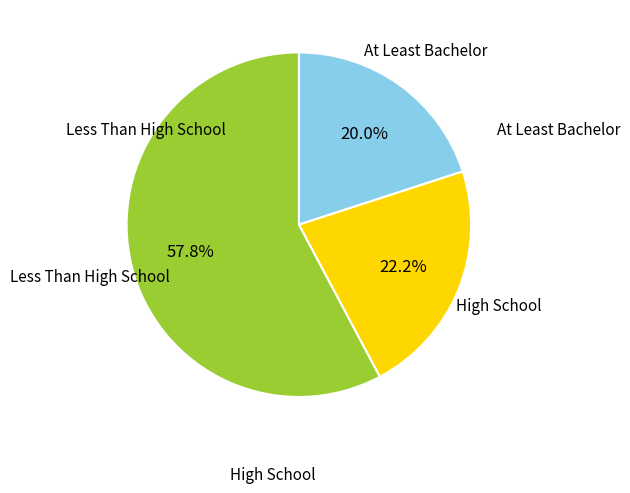

Is there any slice that represents more than half of the pie?

Yes